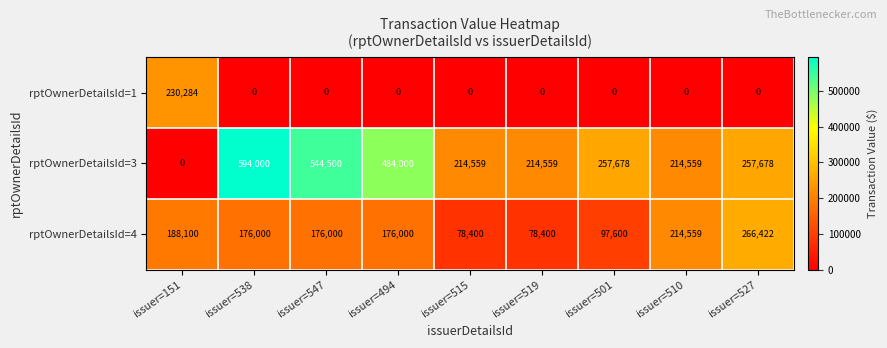

How many distinct data groups are displayed?

3